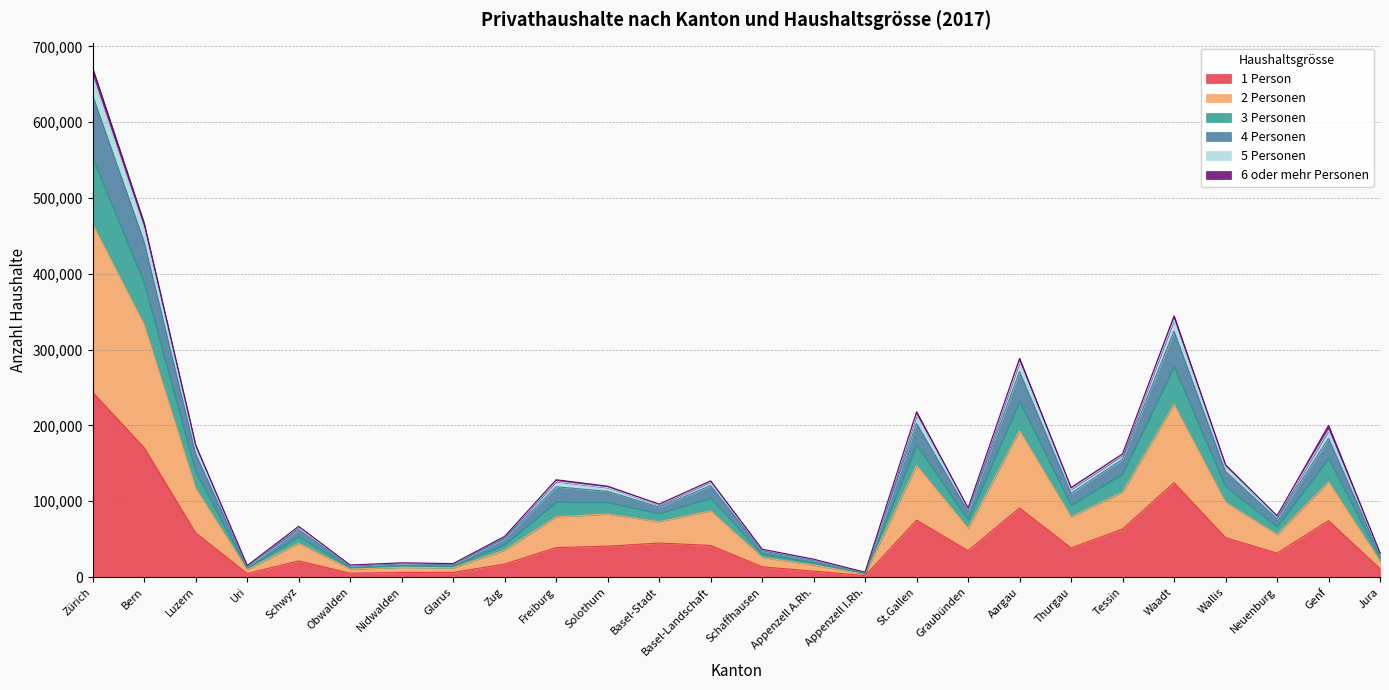

Where is the first local minimum for 5 Personen?

Uri